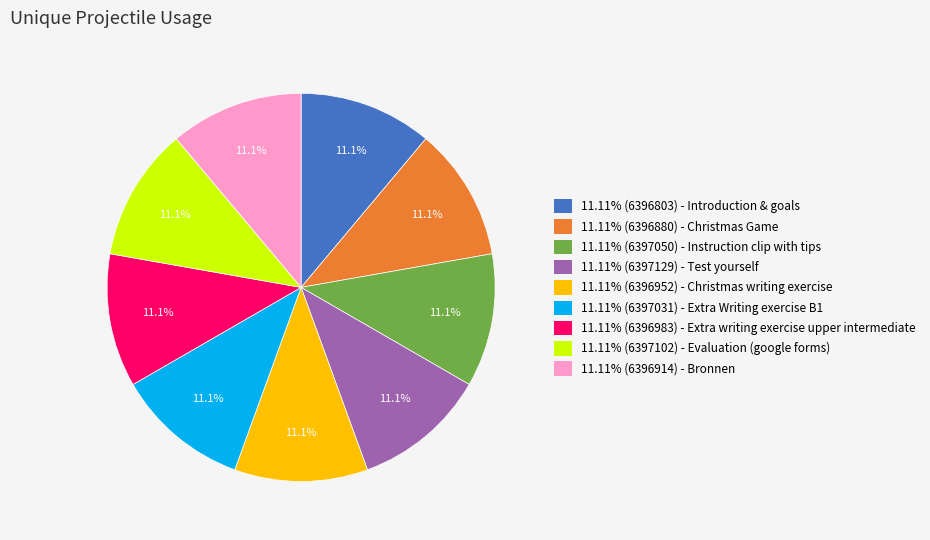

Is there any slice that represents more than half of the pie?

No